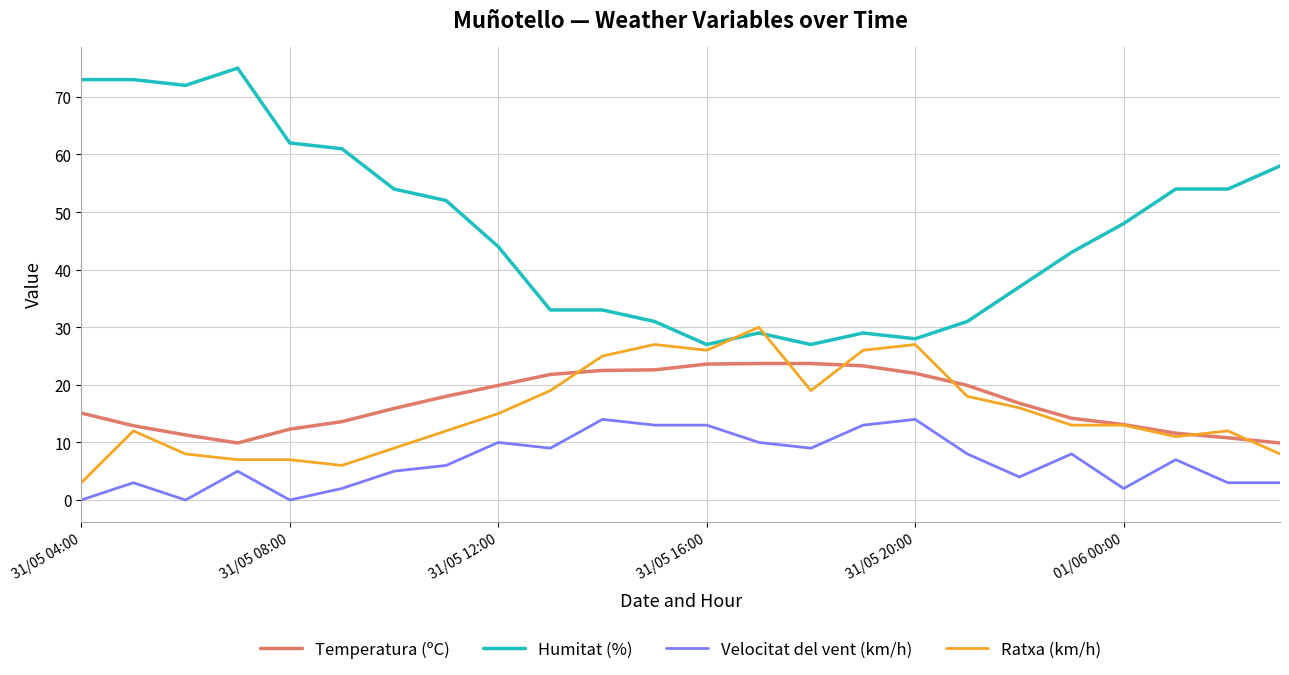

Which series has the largest range (max minus min)?

Humitat (%)